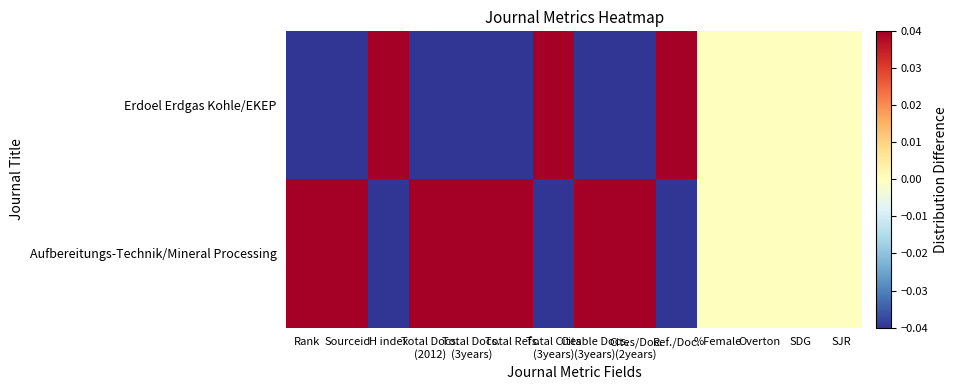

How many categories are shown in the chart?

14